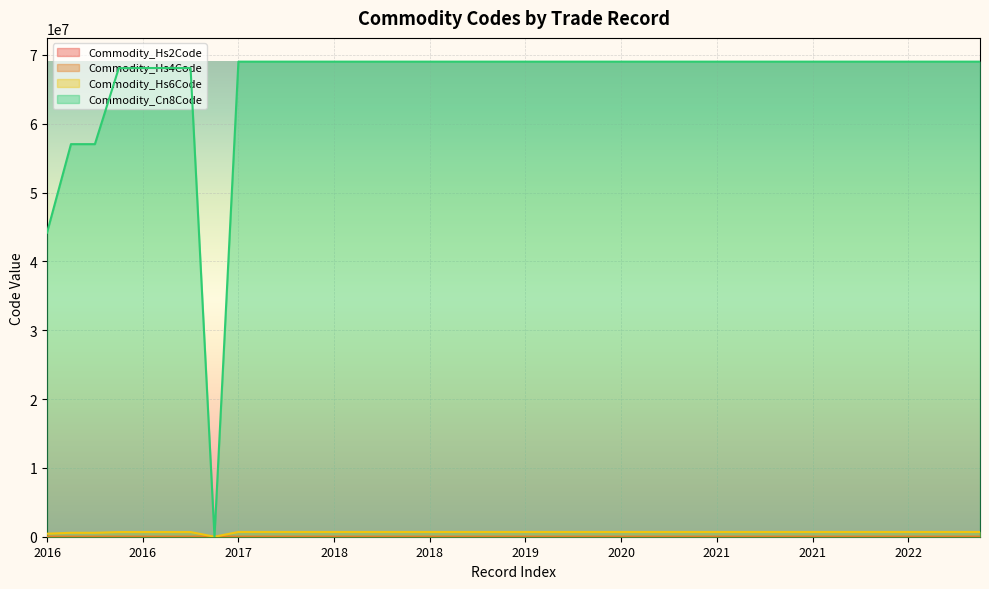

At which category does the chart reach its minimum across all series?

2016